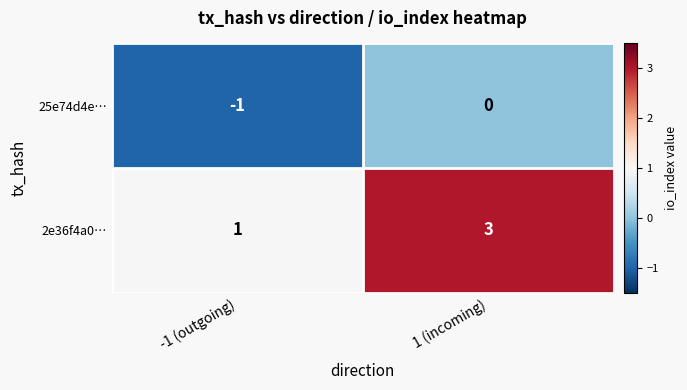

Which series changed the most between -1 (outgoing) and 1 (incoming)?

2e36f4a0…